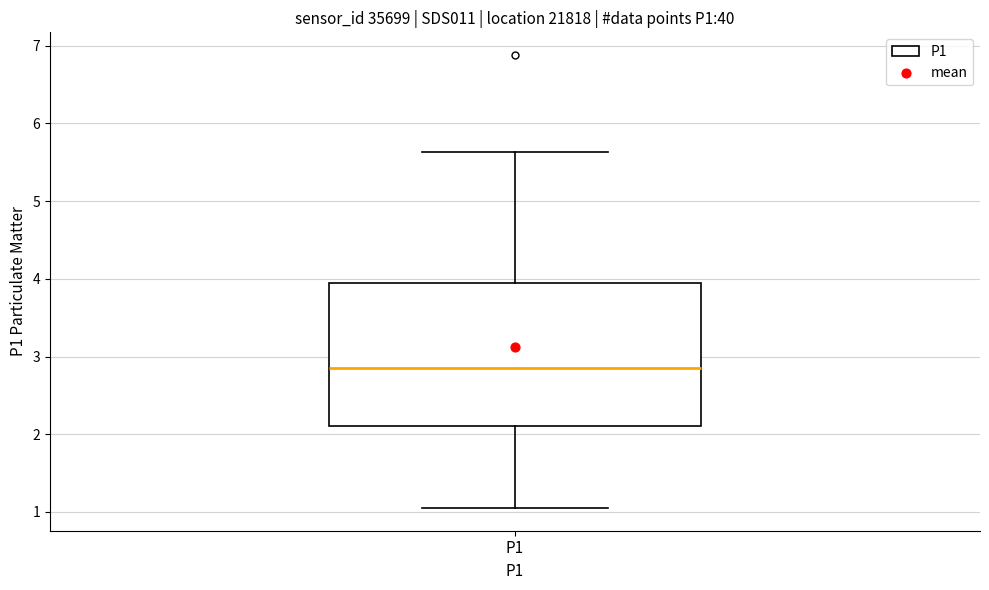

Read this box plot against the y-axis: the position of the median line, the range covered by the box, and the ends of both whiskers. The values are not printed on the chart, so give them approximately, as read against the axis.

median 2.9, box 2.1 to 3.9, whiskers 1.1 to 5.6